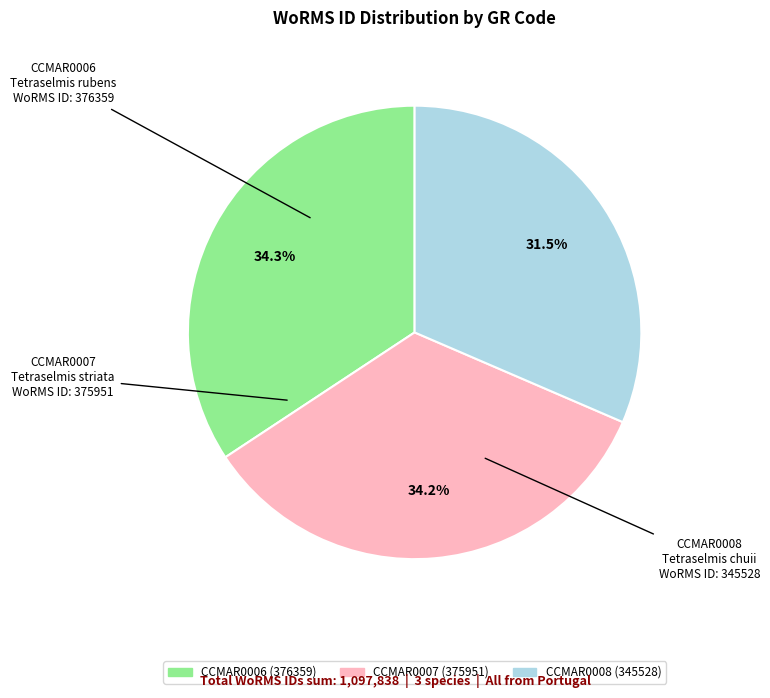

How many segments does this pie chart have?

3